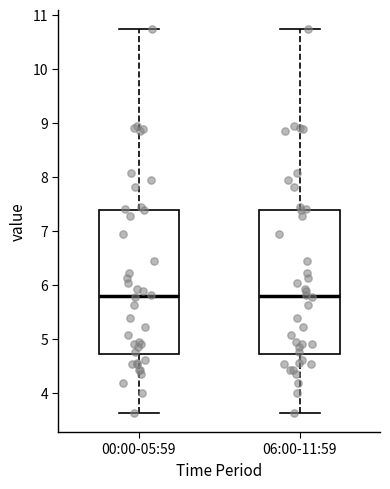

Reading left to right, read every box against the y-axis: the position of its median line, the range the box covers, and the ends of its whiskers. The values are not printed on the chart, so give them approximately, as read against the axis.

00:00-05:59: median 5.8, box 4.7 to 7.4, whiskers 3.6 to 10.7
06:00-11:59: median 5.8, box 4.7 to 7.4, whiskers 3.6 to 10.7